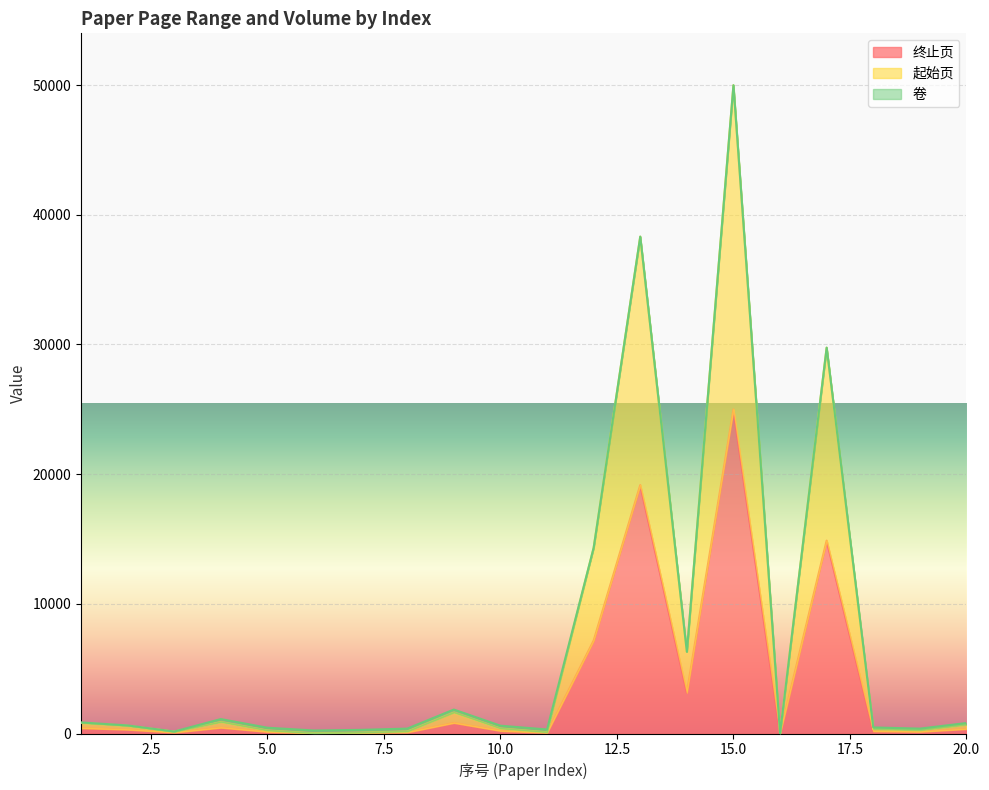

What is the highest value of the 终止页 series?

24994